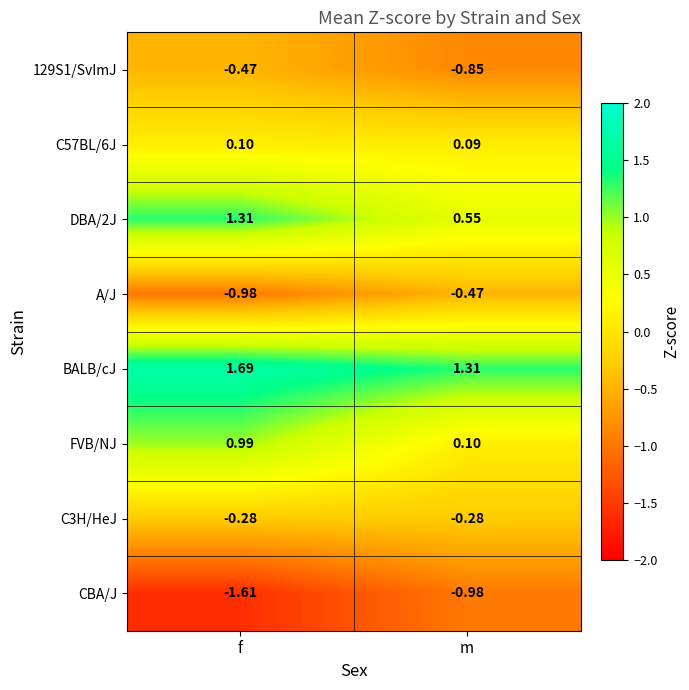

Which series has the widest spread of values?

FVB/NJ